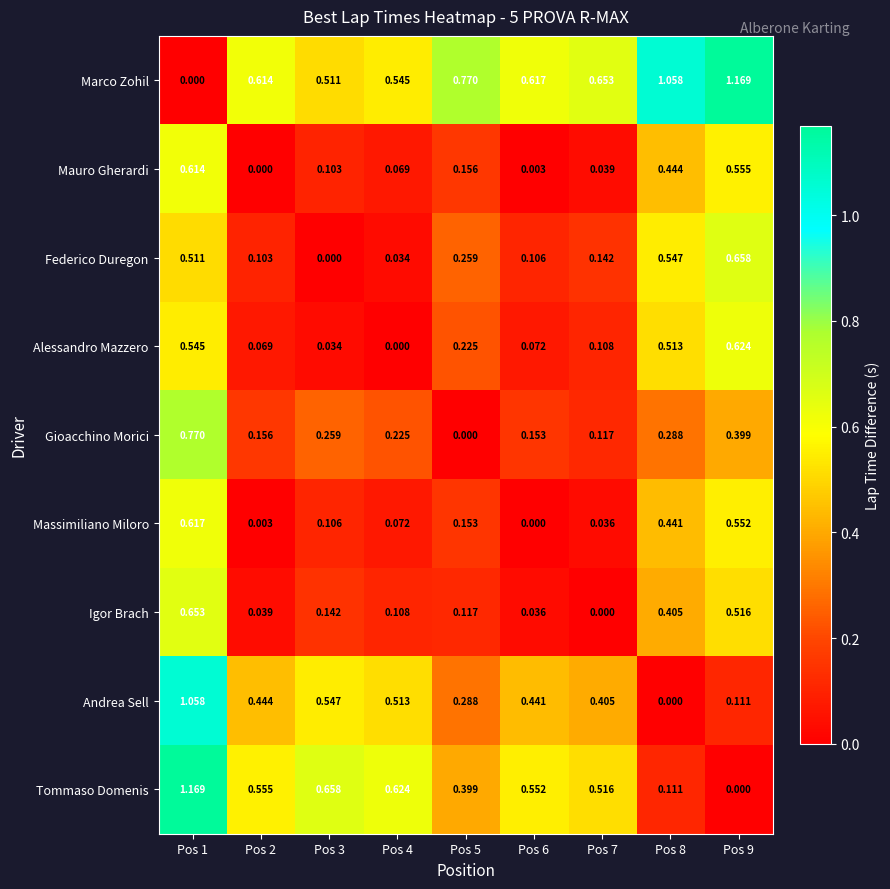

Is the value of Massimiliano Miloro at Pos 5 greater than the value of Andrea Sell at Pos 4?

No